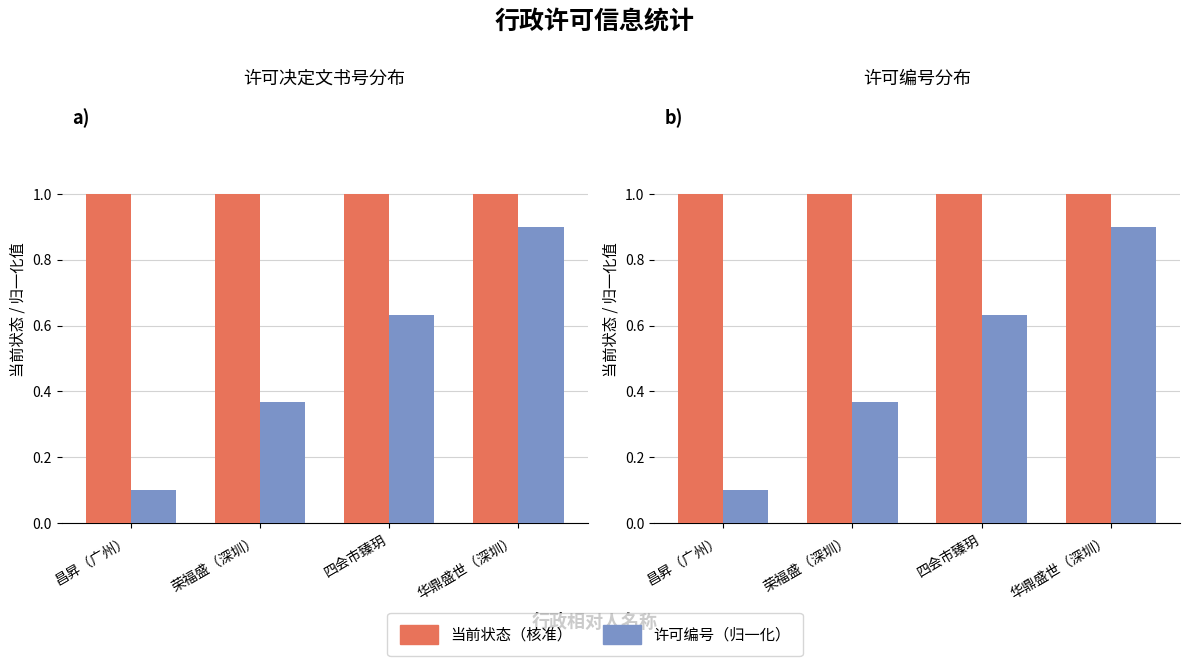

At which label is 当前状态（核准） closest to 1?

昌昇（广州）